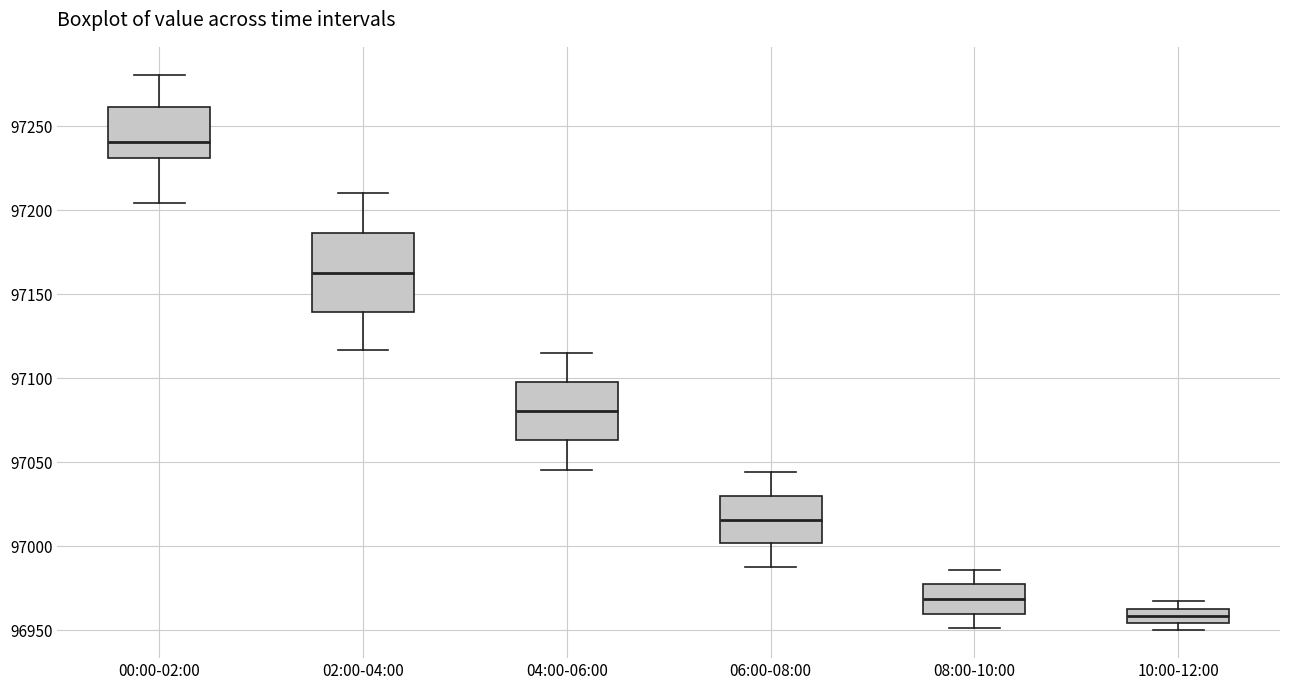

Which box's median line is the lowest?

10:00-12:00